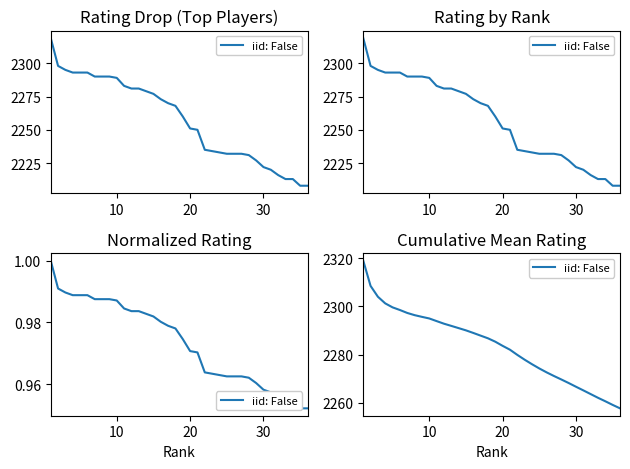

True or false: there are more than 2 points higher than both neighbors.

False